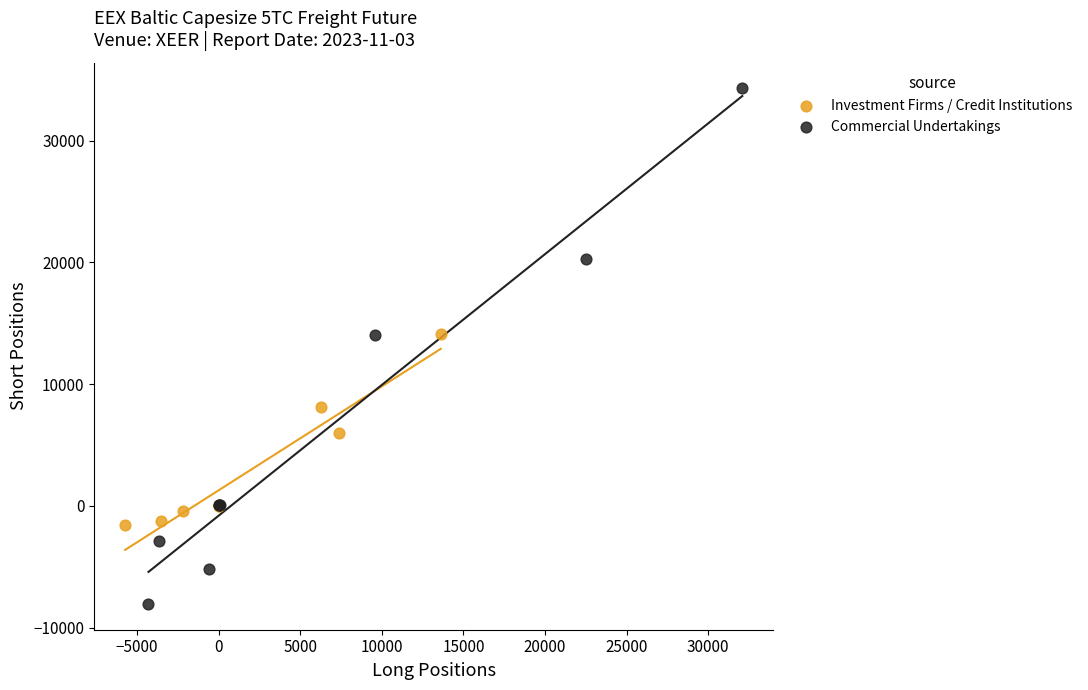

Which series reaches the maximum Y coordinate?

Commercial Undertakings